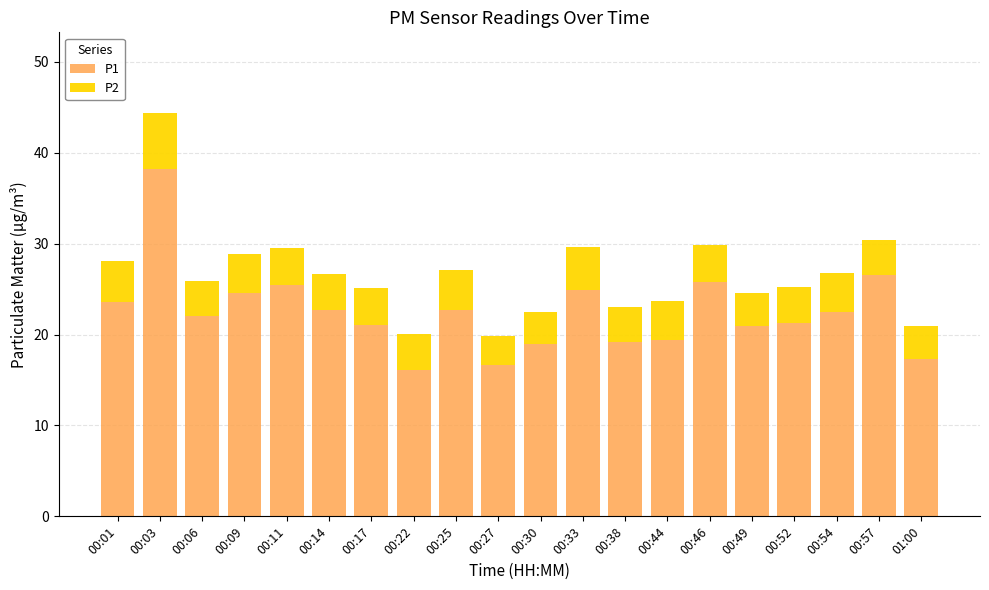

What are all the series names shown in the legend?

P1, P2